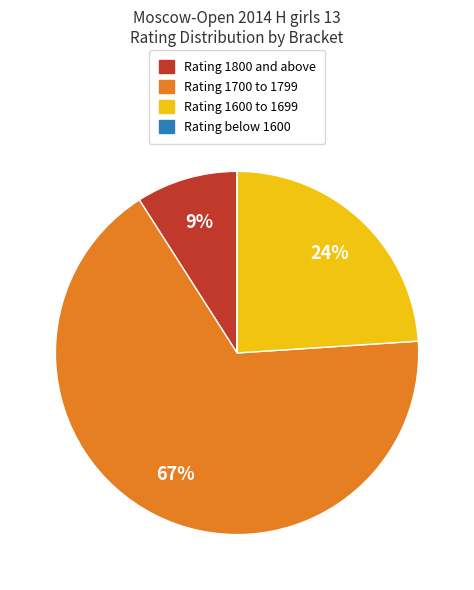

Combined, do Rating 1600 to 1699 and Rating 1700 to 1799 account for over 50%?

Yes